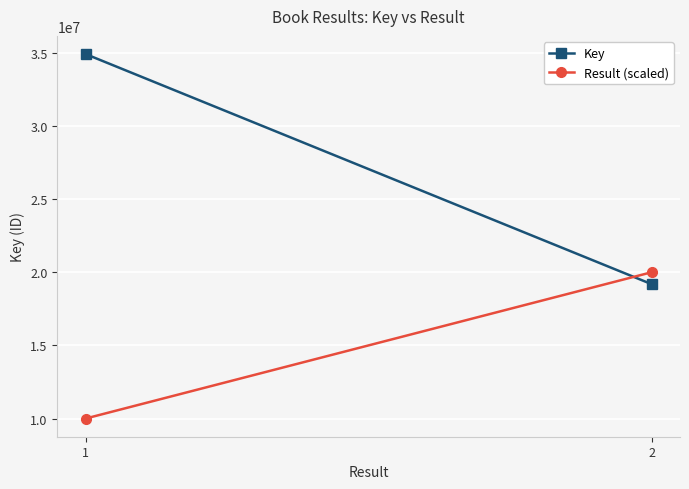

Which series has the widest spread of values?

Key